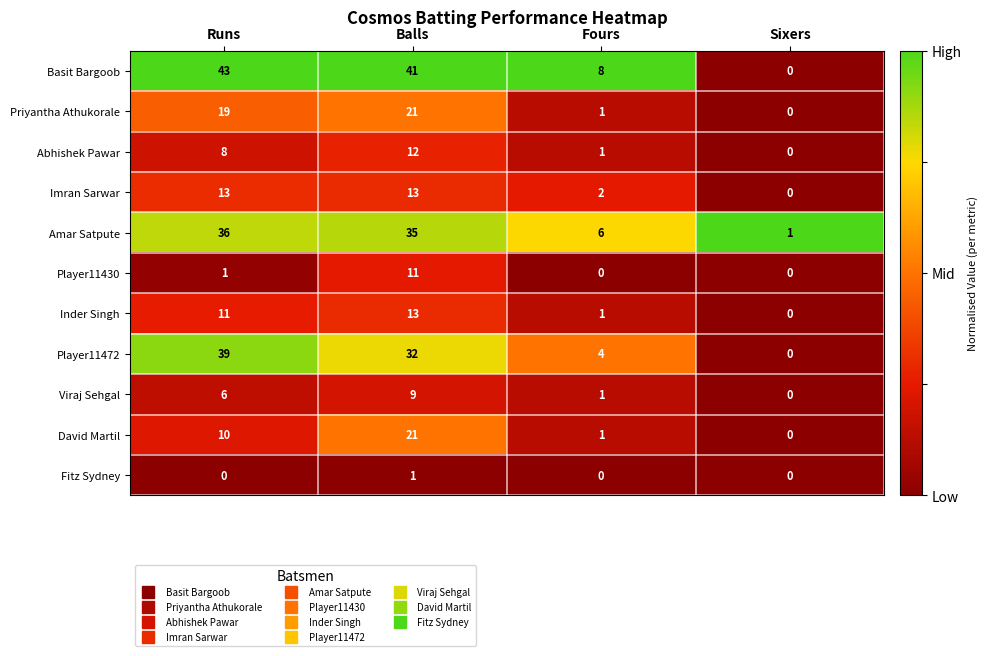

What is the sum of all David Martil values?

32